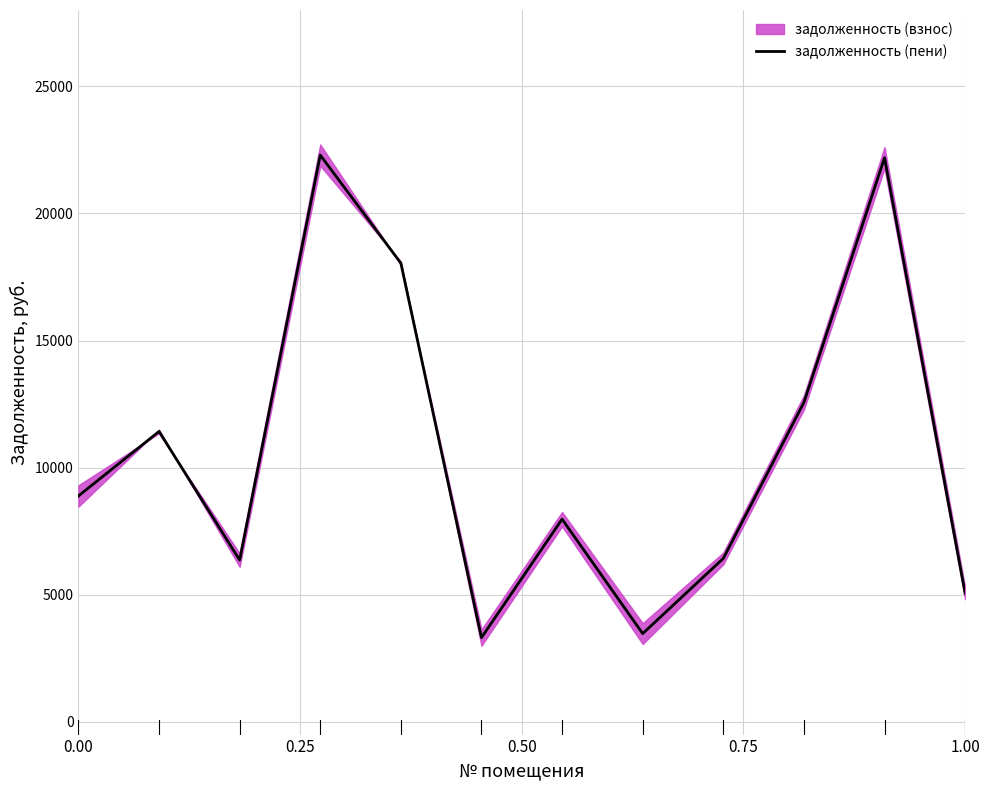

Is it true that the value at 10 is 39324.8?

False